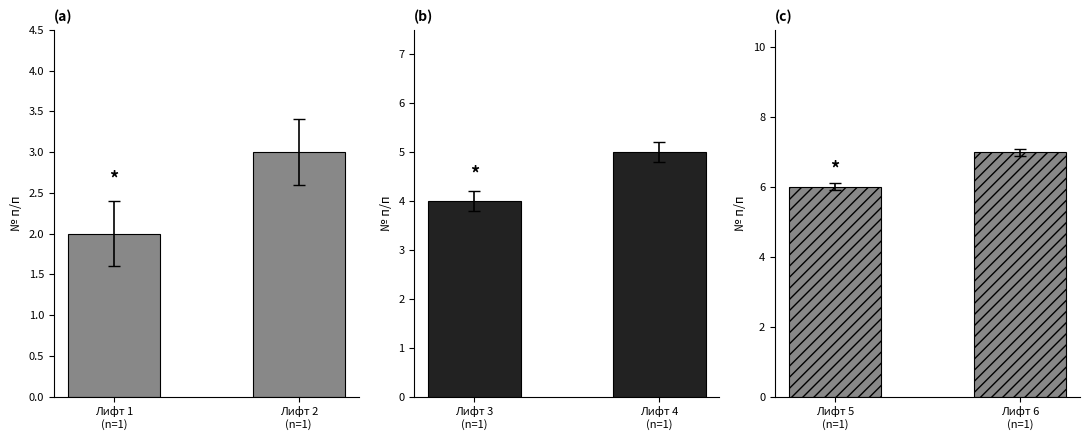

Where is Лифт 1 nearest to the value 2?

Лифт 1
(n=1)